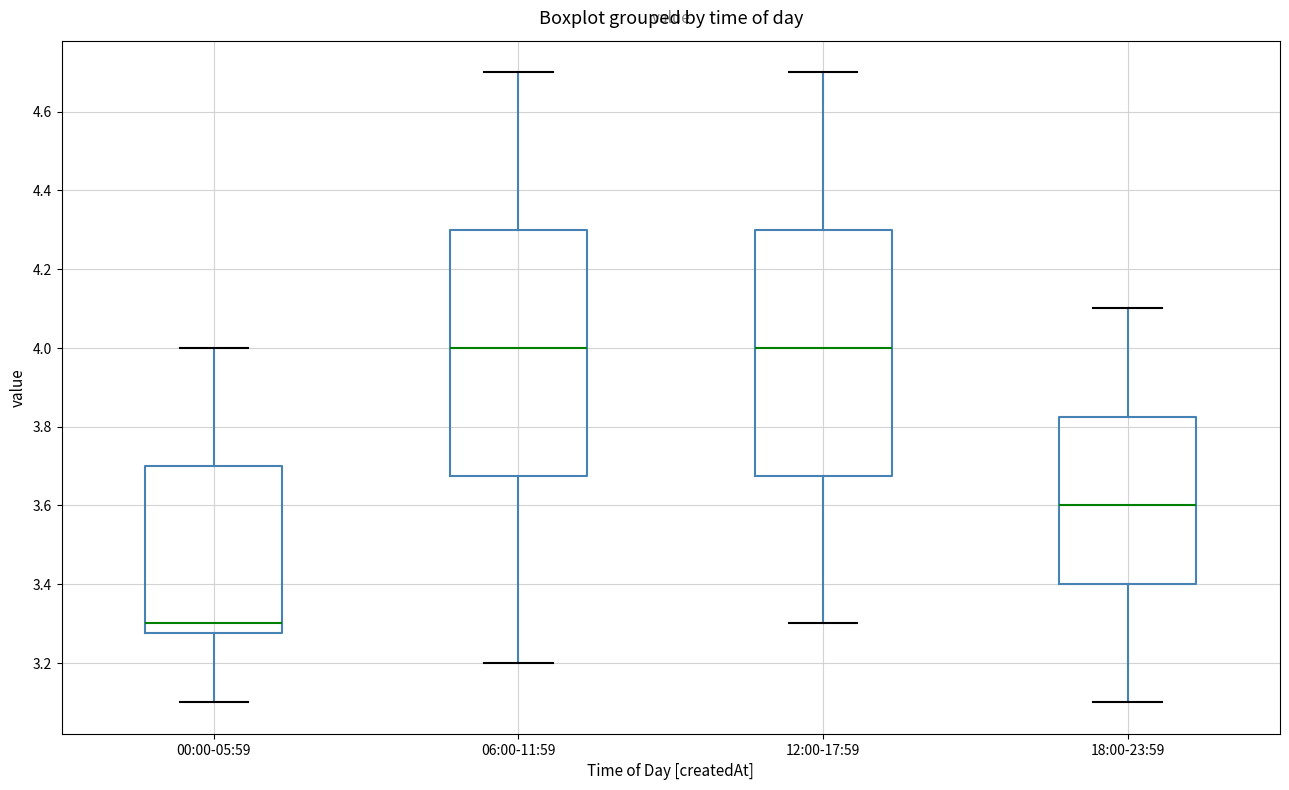

Which box's median line is the lowest?

00:00-05:59